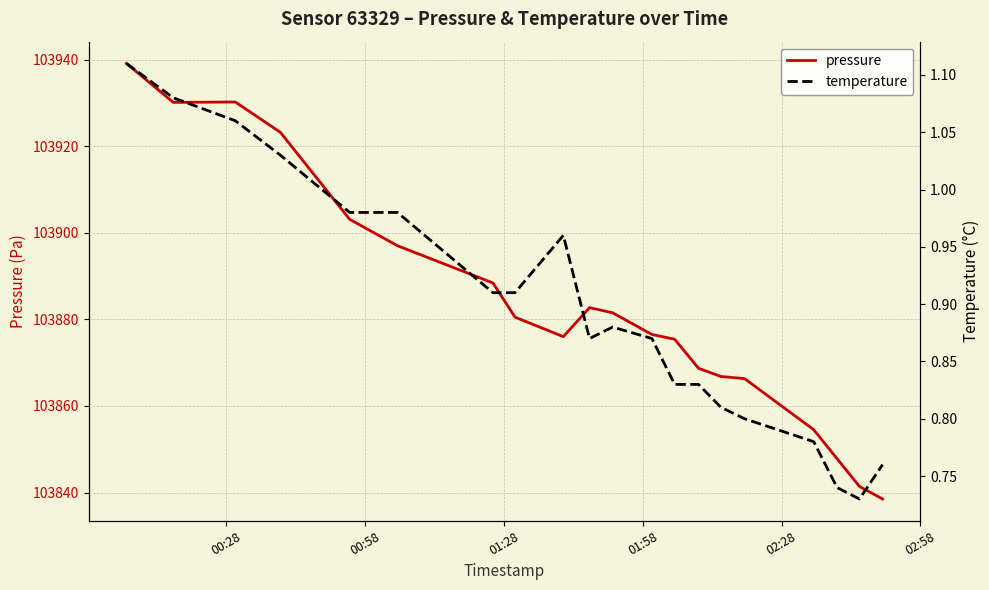

Rank the series by their average value, from highest to lowest.

pressure, temperature